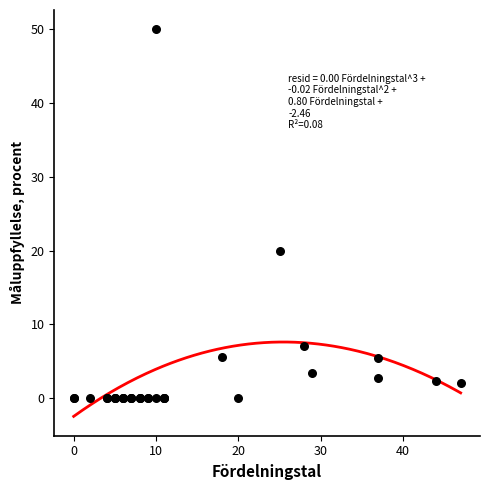

What Y value in the scatter plot is closest to 25?

20.0